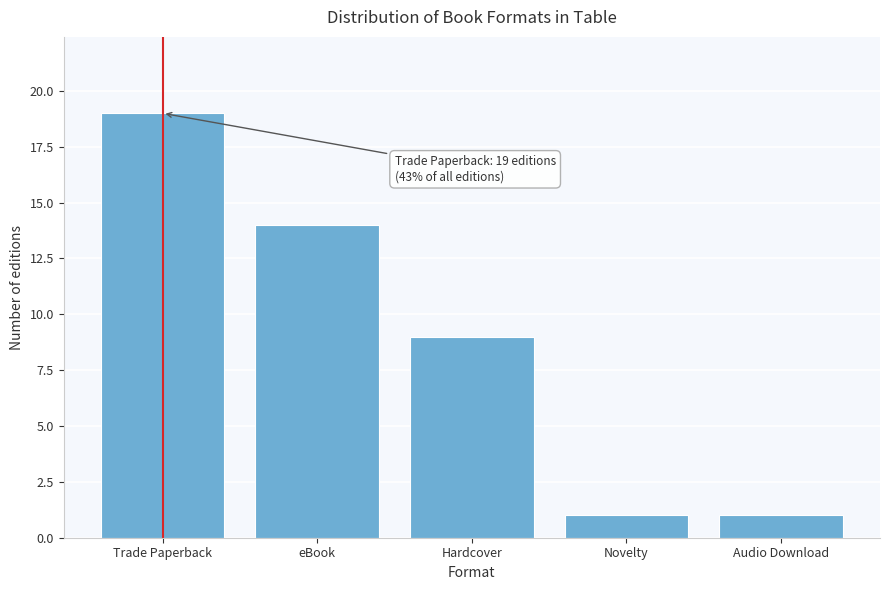

Reading left to right, extract all data points from this chart.

Trade Paperback=19	eBook=14	Hardcover=9	Novelty=1	Audio Download=1